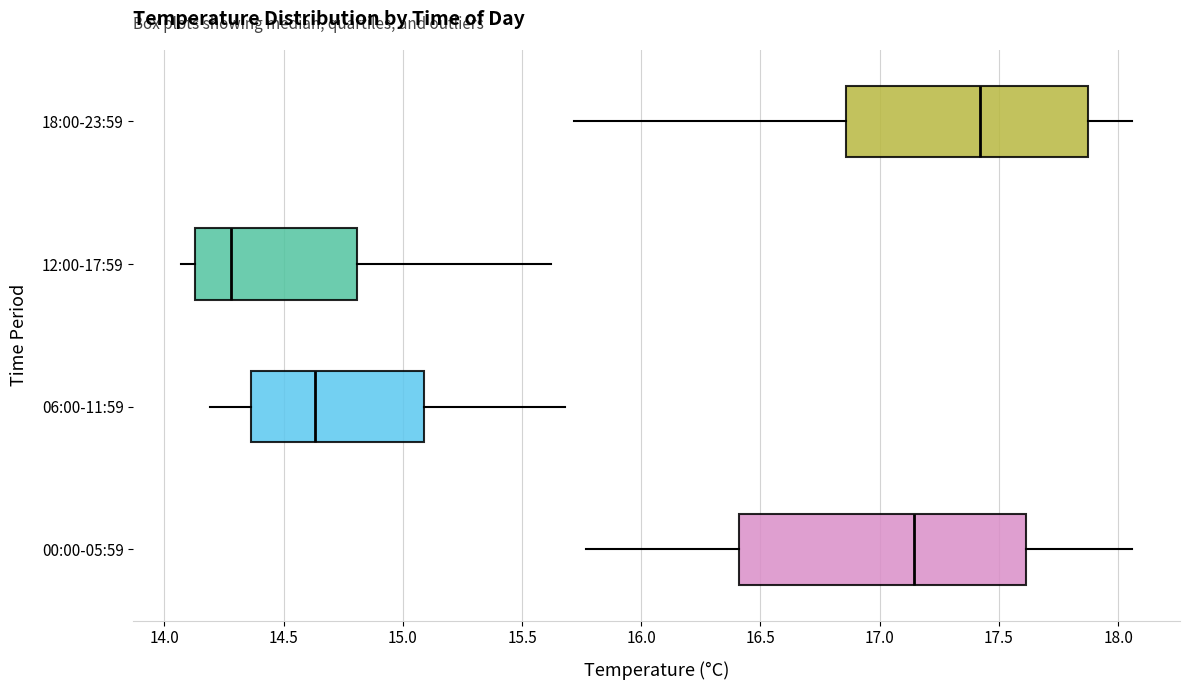

Where is the right edge of the box for 12:00-17:59 on the x-axis? The values are not printed on the chart, so give them approximately, as read against the axis.

14.80